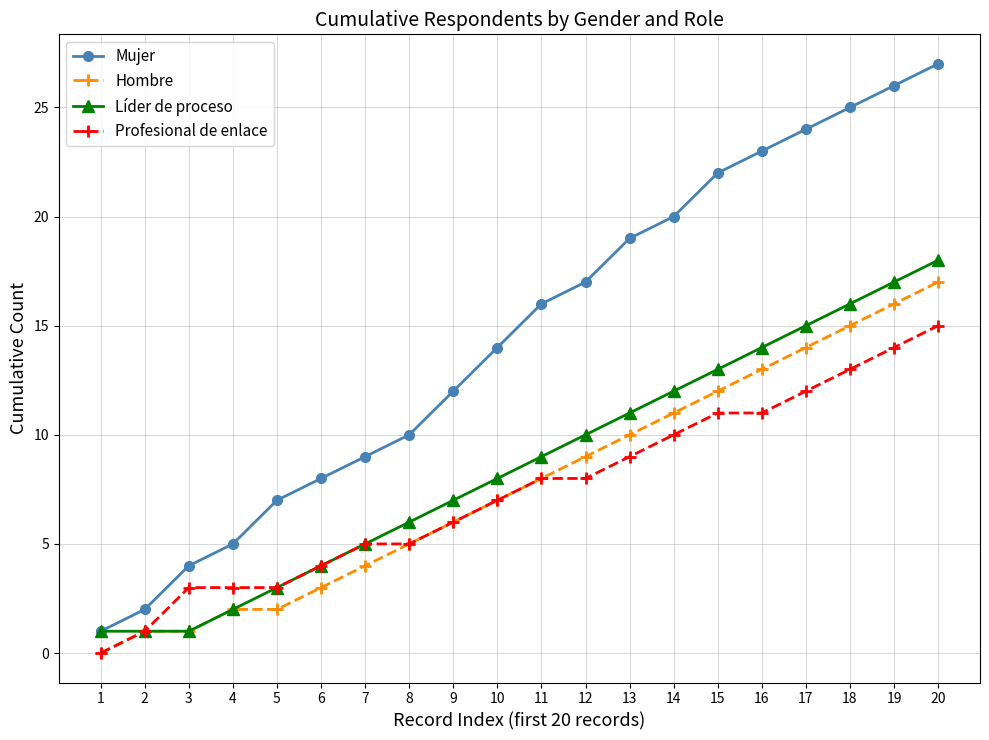

The value of Líder de proceso at 10 is 12. True or false?

False